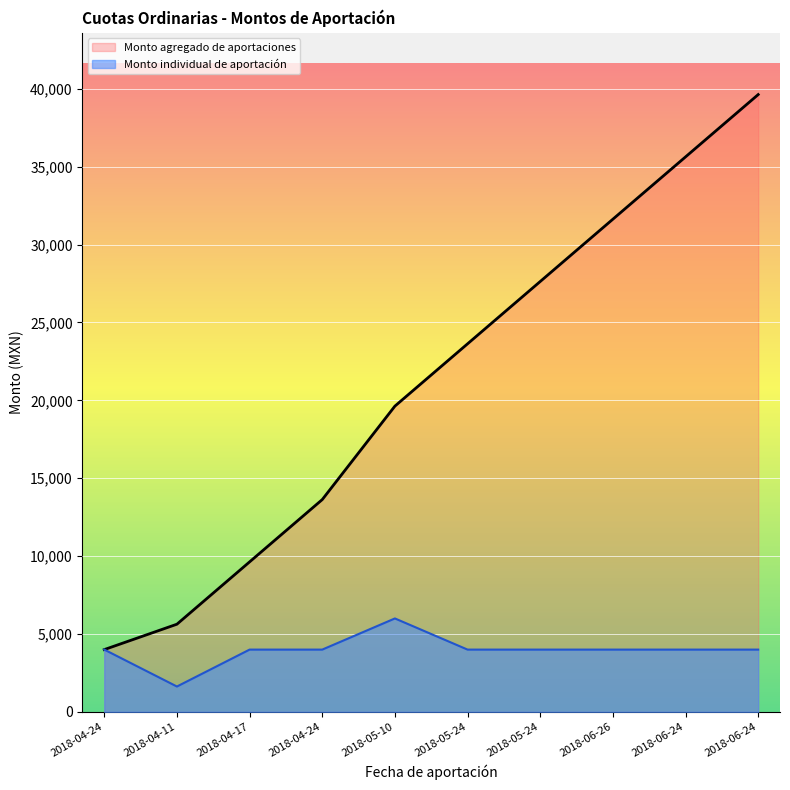

Which category has the highest value across all series?

2018-05-10